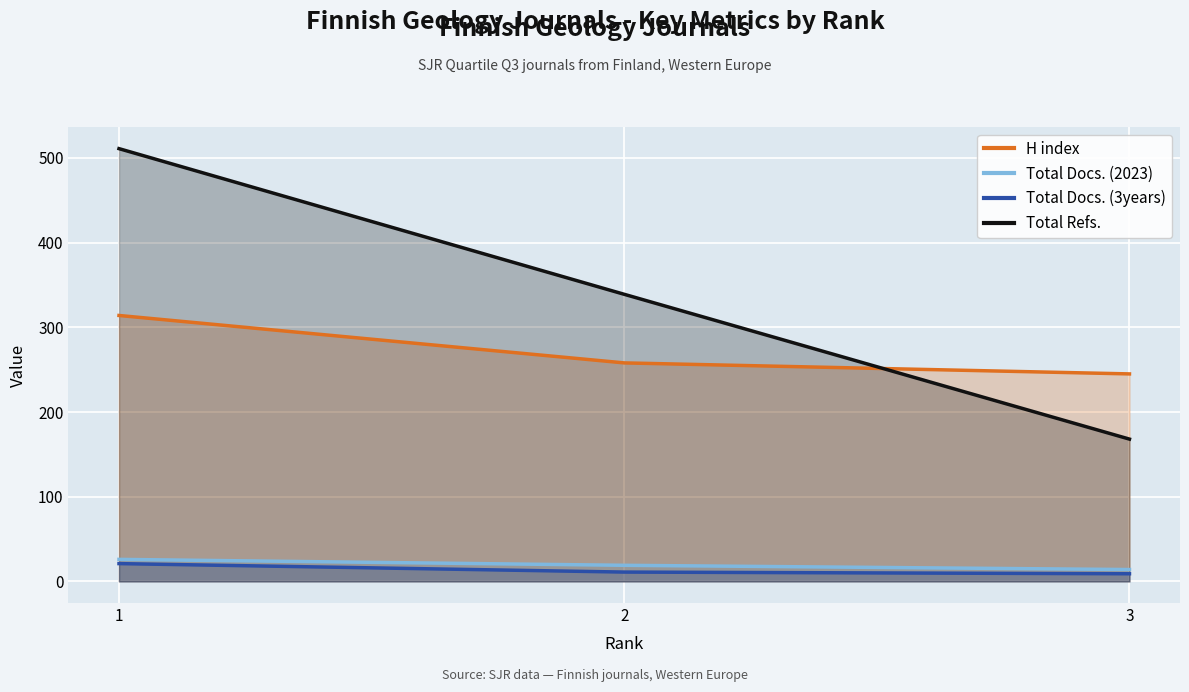

What is the value of the Total Refs. point at the 2nd from the left?

339